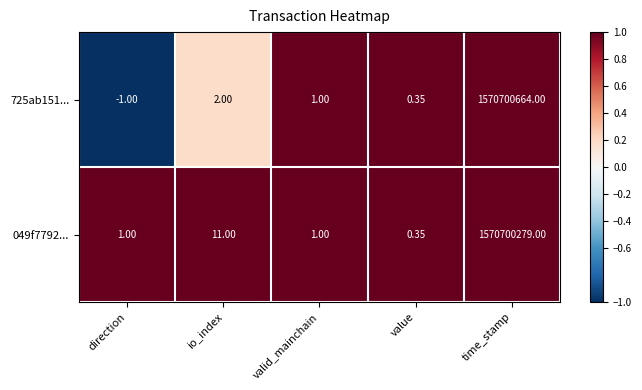

At which category is the sum across all series the highest?

time_stamp